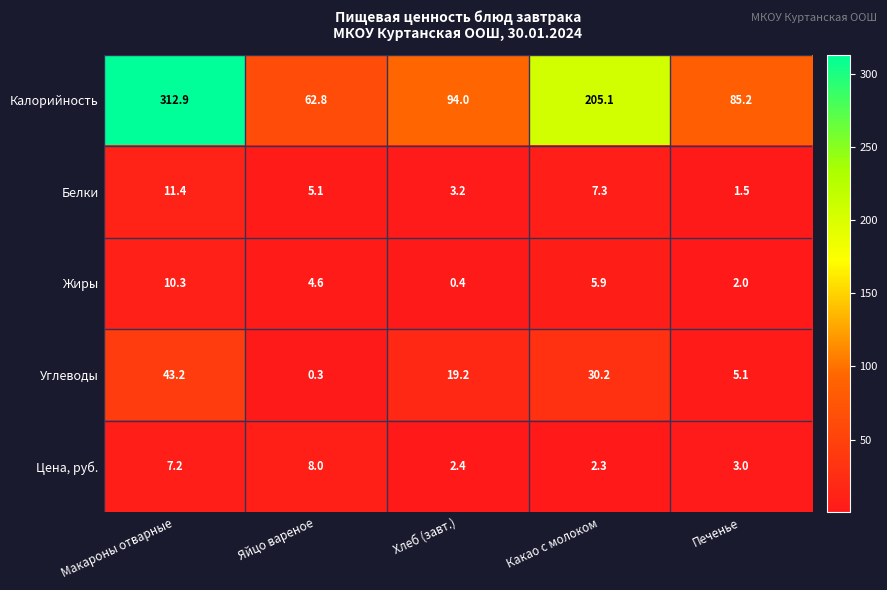

At Яйцо вареное, list the series in order from smallest to largest.

Углеводы, Жиры, Белки, Цена, руб., Калорийность